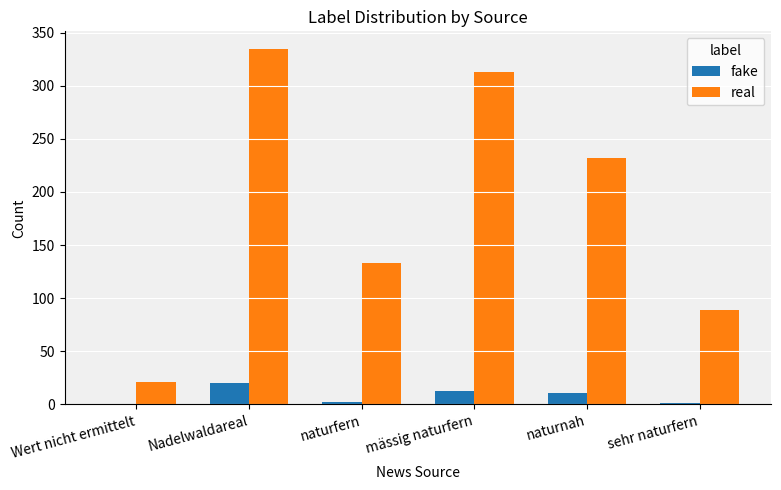

At which label does fake first exceed 10?

Nadelwaldareal